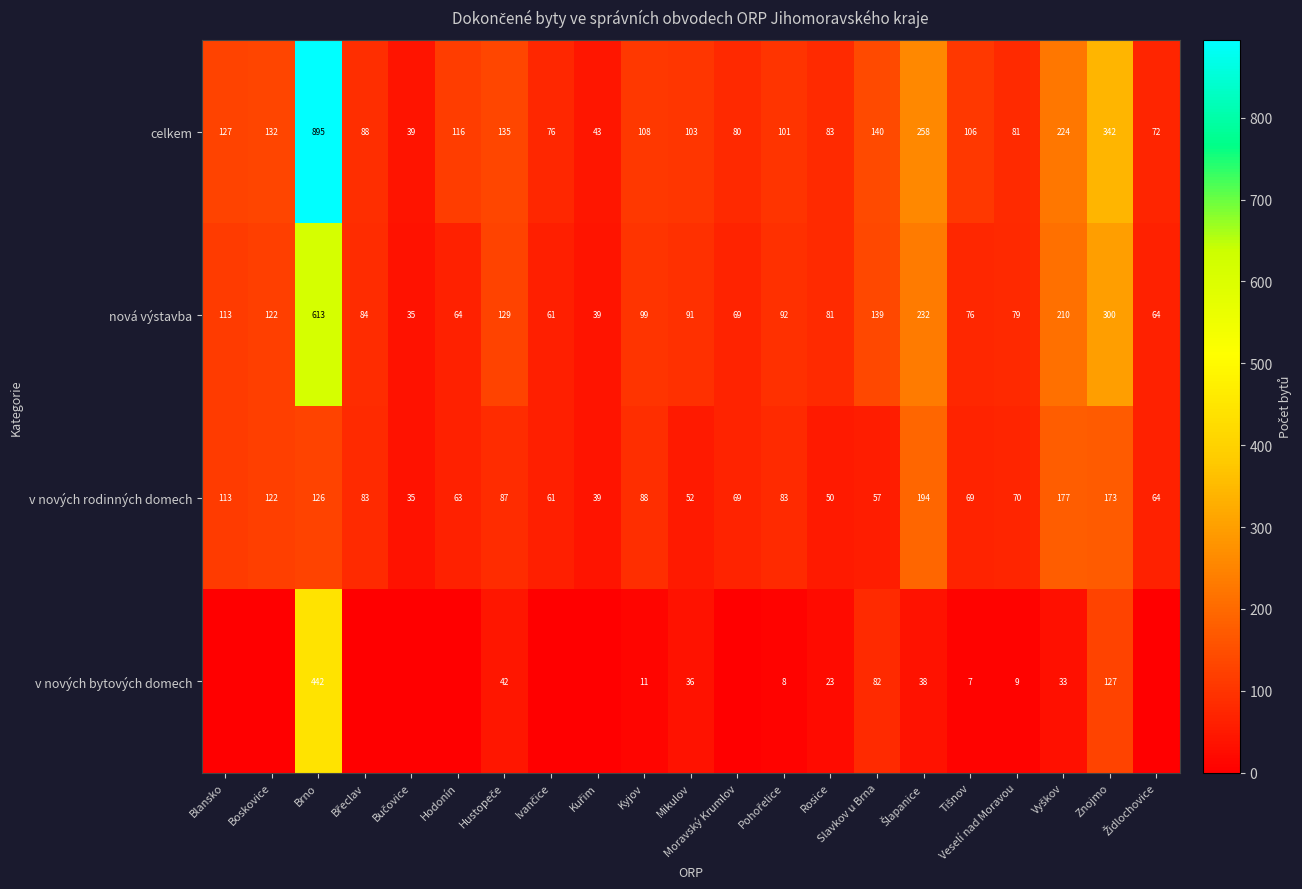

Which has a higher value, Pohořelice or Šlapanice?

Šlapanice